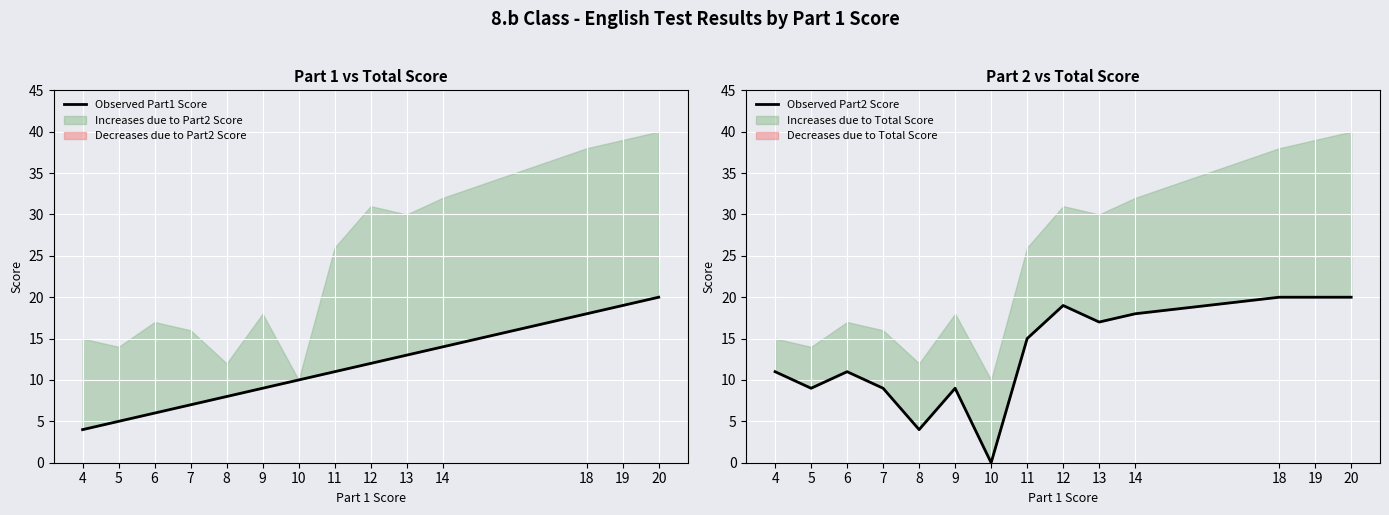

How many lines are shown in the chart?

2